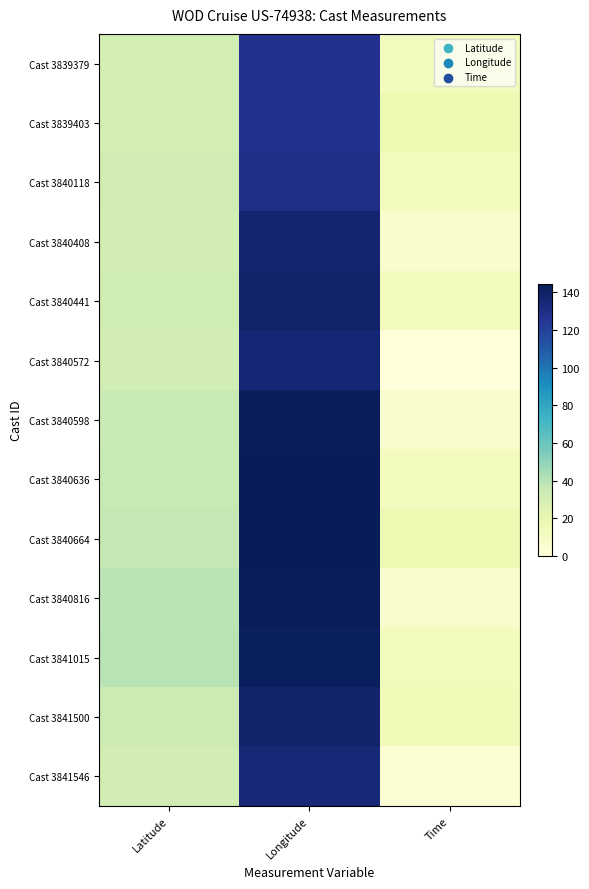

What is the total value across all series at Time?

132.0